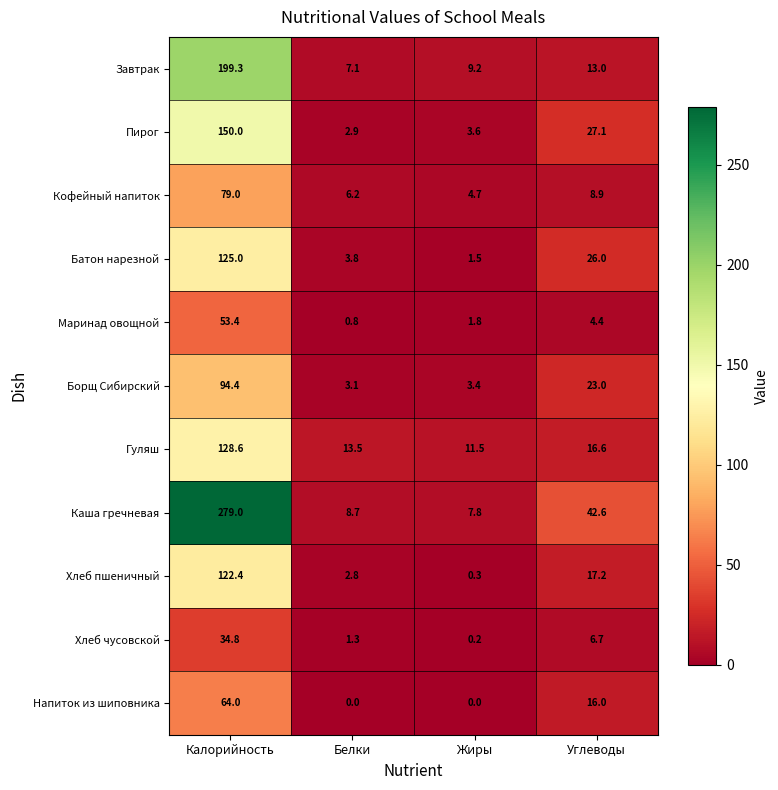

What is the average value of the Хлеб пшеничный series?

35.7